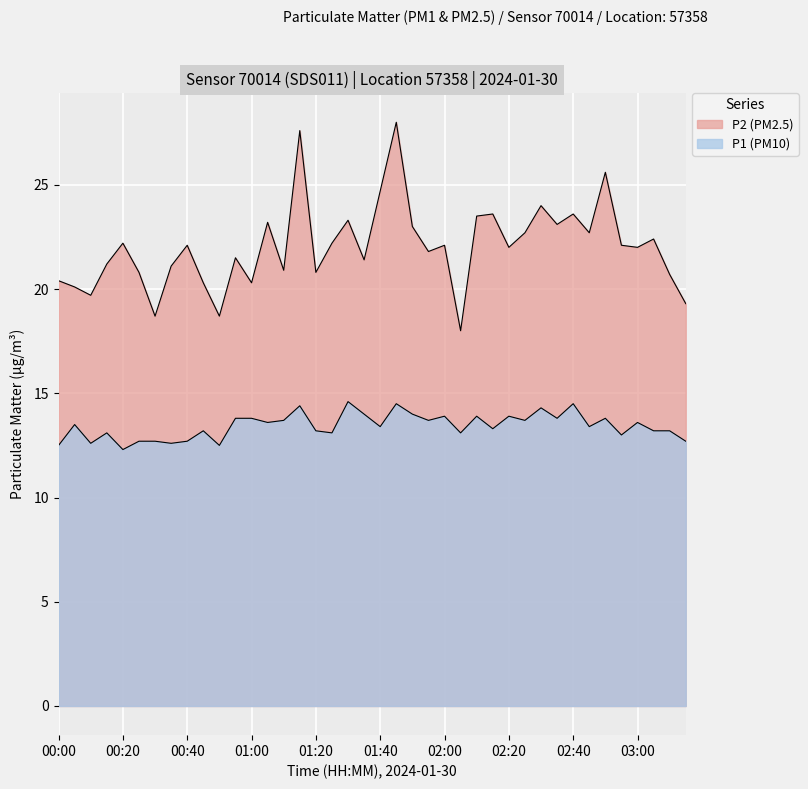

At which category is the sum across all series the highest?

01:45